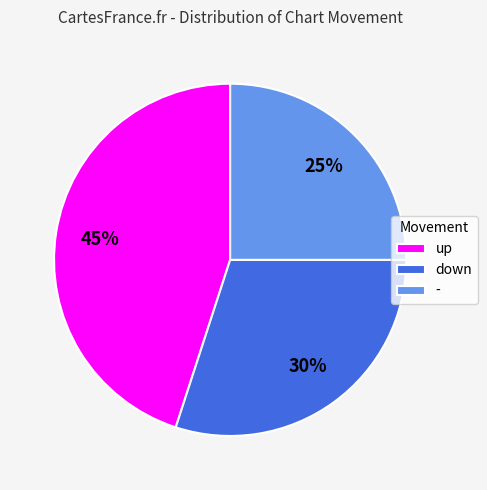

To the nearest percent, what is the difference between the - and down slice percentages?

5%